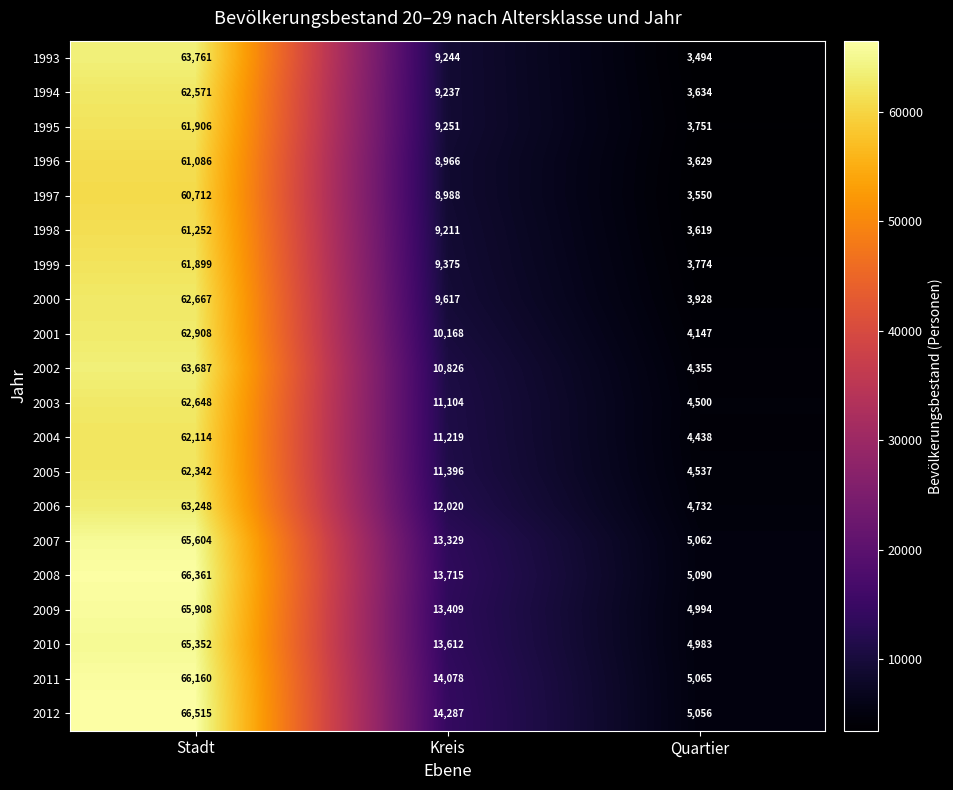

What is the difference between the highest and lowest values at Stadt?

5803